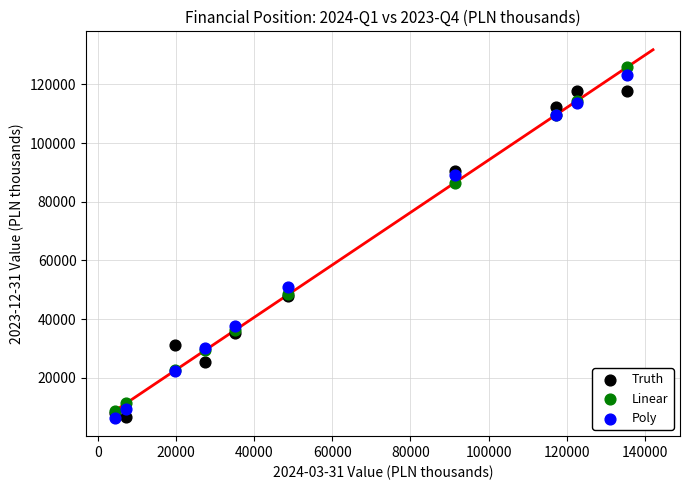

In the Linear series, what Y value is closest to 67283?

48451.7